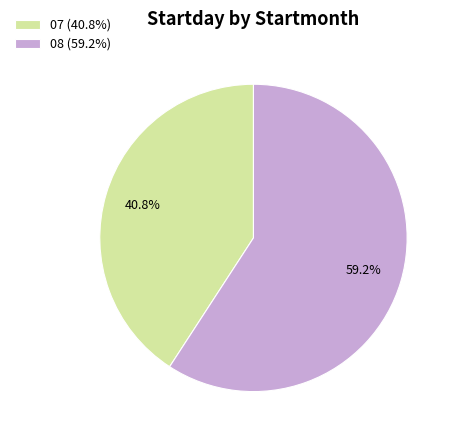

Rank the categories by value from highest to lowest.

08, 07